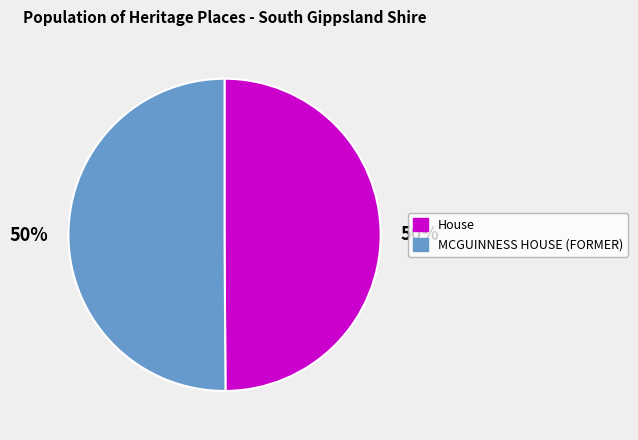

Approximately how many times larger is the value at MCGUINNESS HOUSE (FORMER) compared to House?

1.0